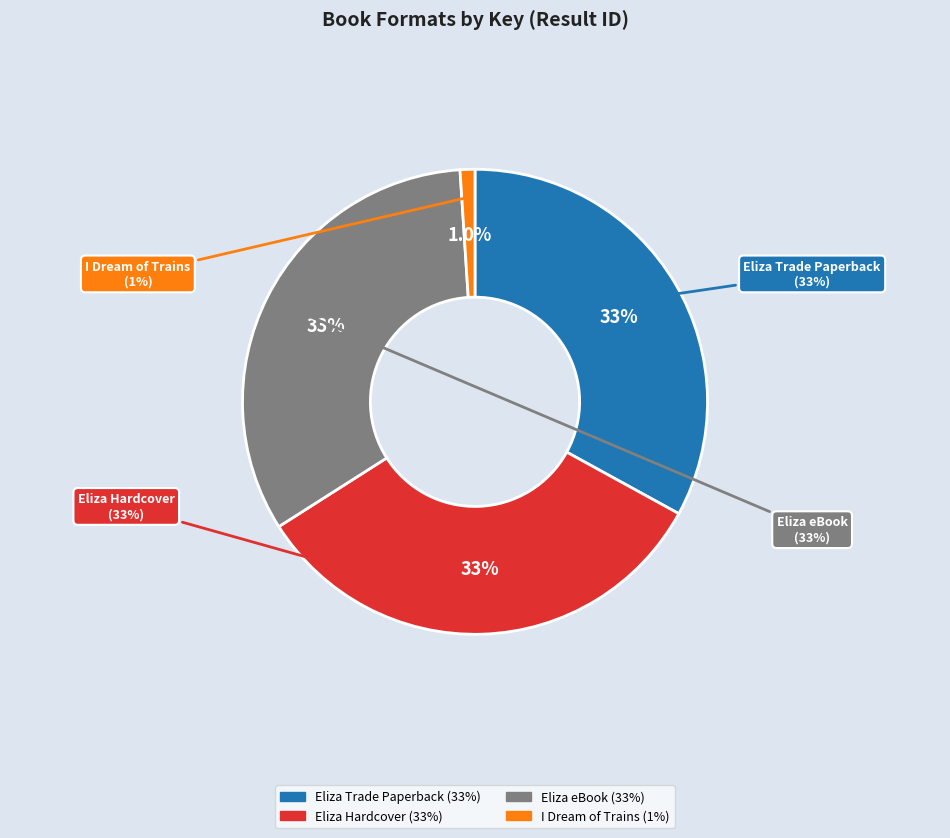

True or false: I Dream of Trains accounts for 1% of the total.

True